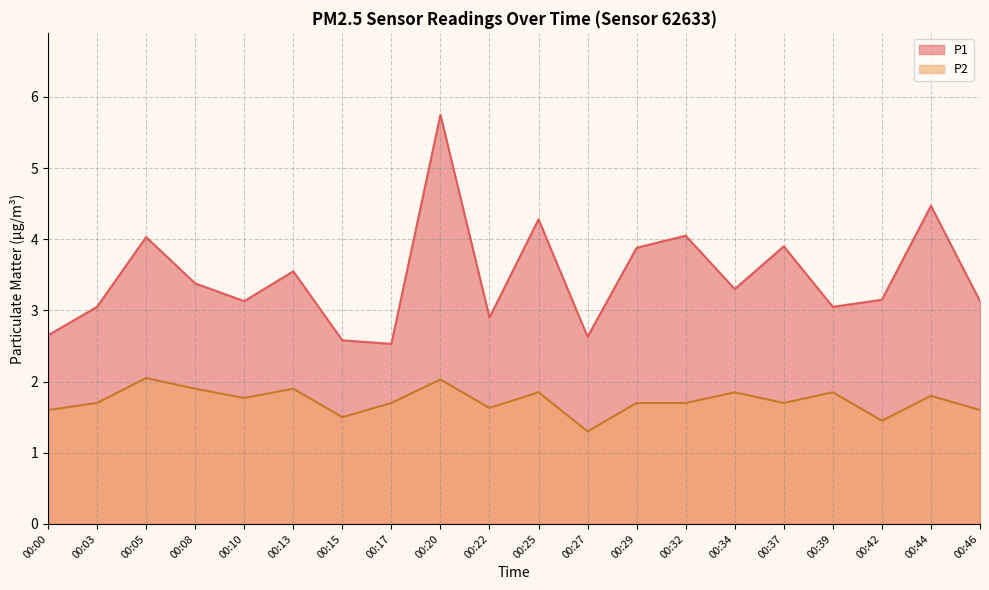

At which category does the chart reach its peak across all series?

00:20